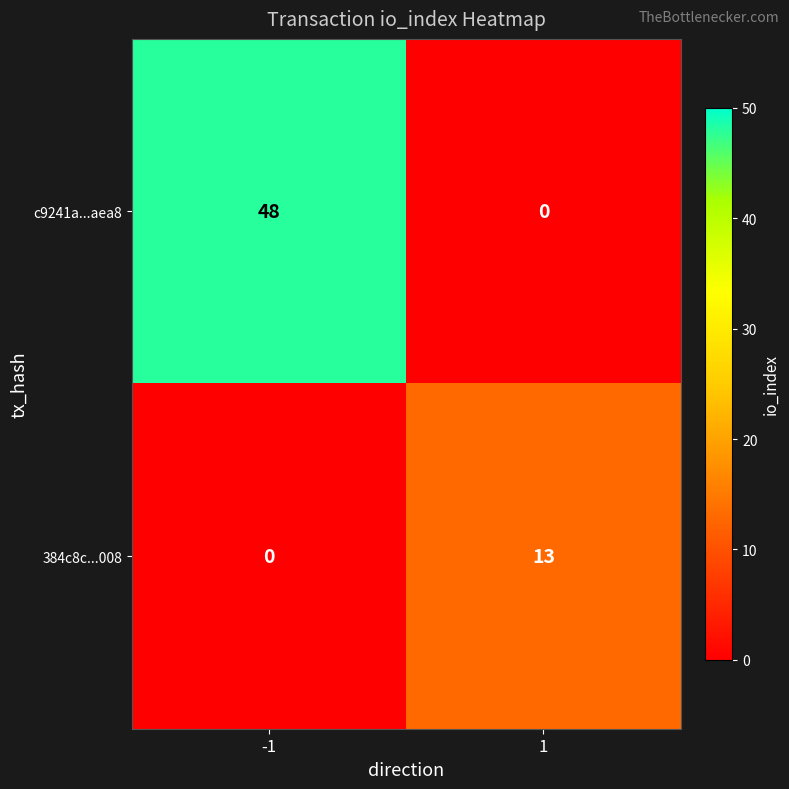

What is the spread (max minus min) of values at 1?

13